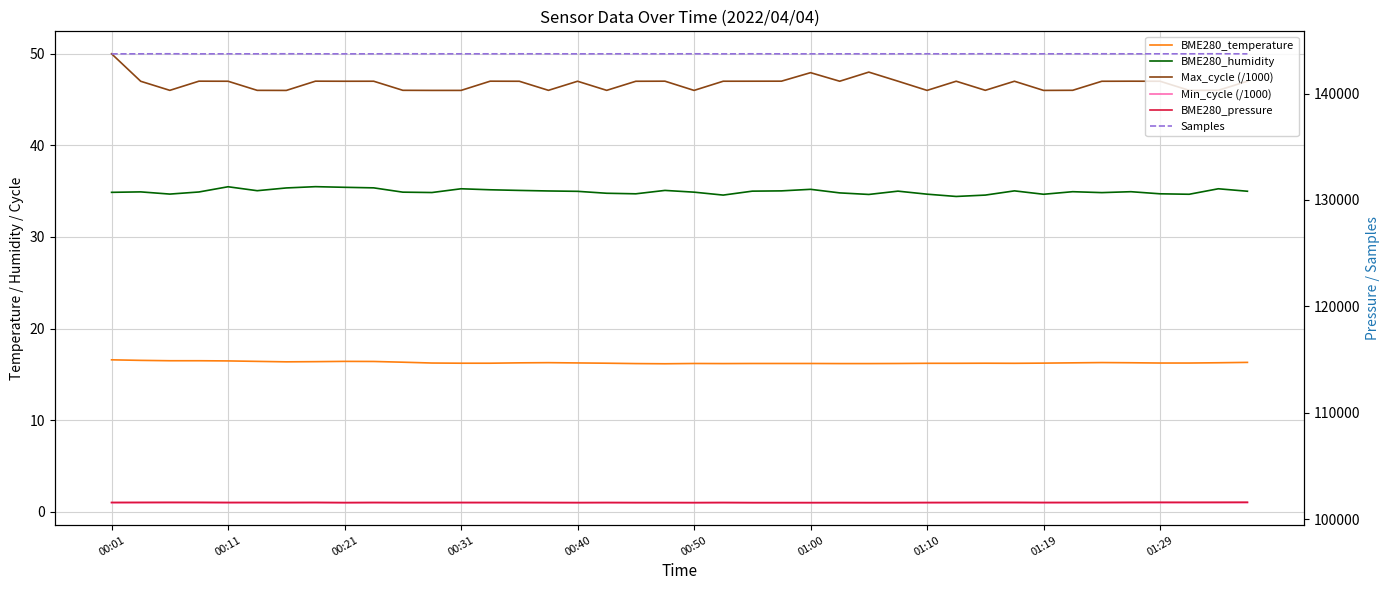

True or false: BME280_humidity has more than 2 interior local peaks.

True